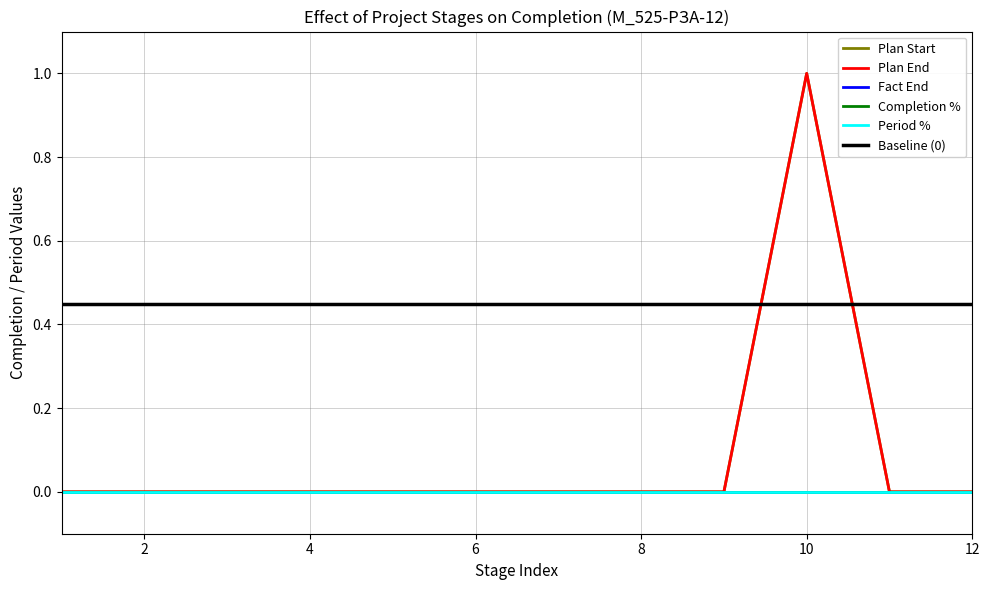

Which series has the widest spread of values?

Plan Start